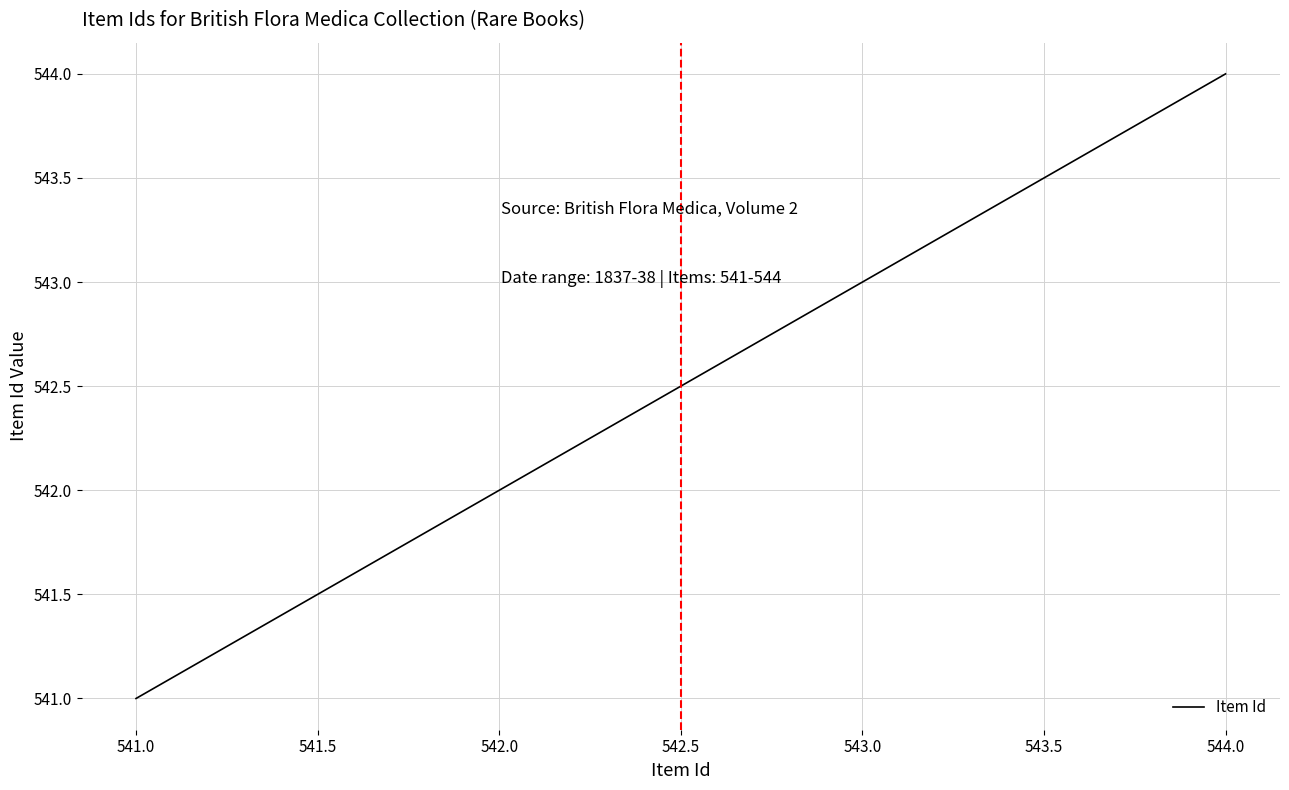

What is the smallest value displayed?

541